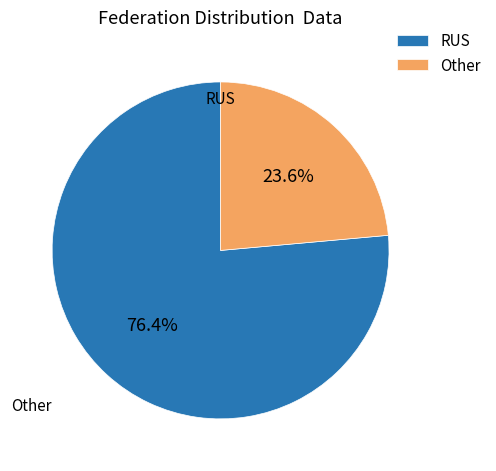

What is the change in value from RUS to Other?

-83